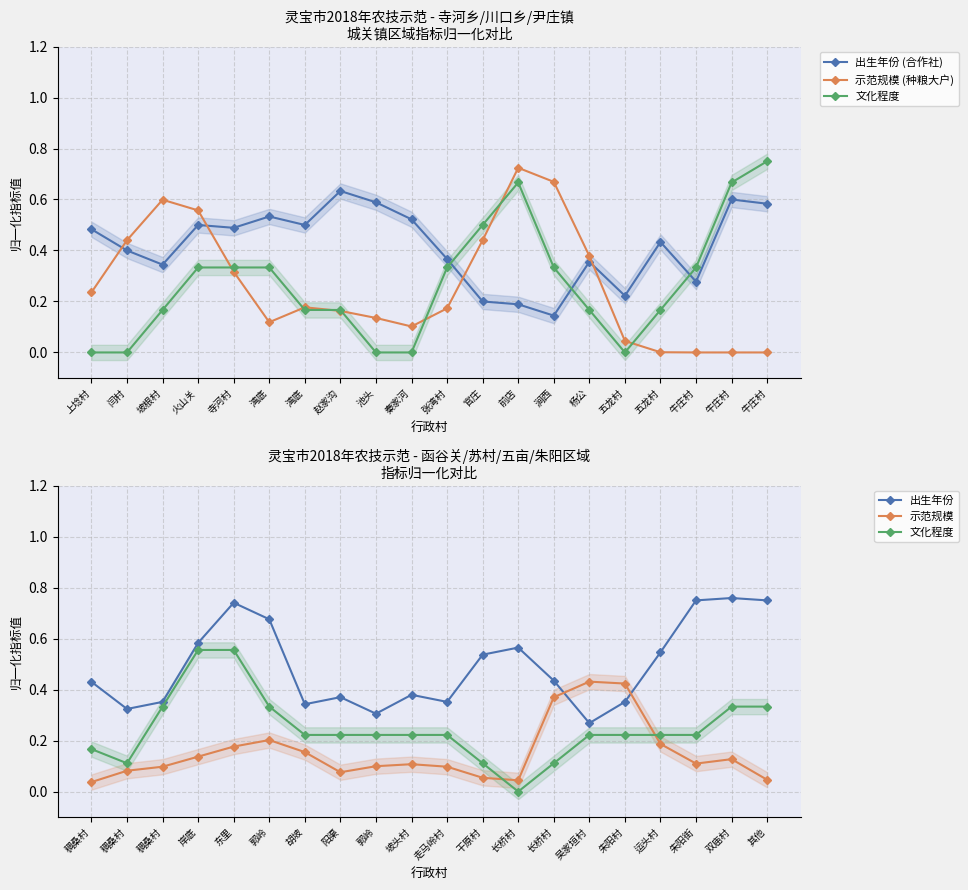

What is the sum of the 文化程度 values at 胡坡 and 岸底?

0.8